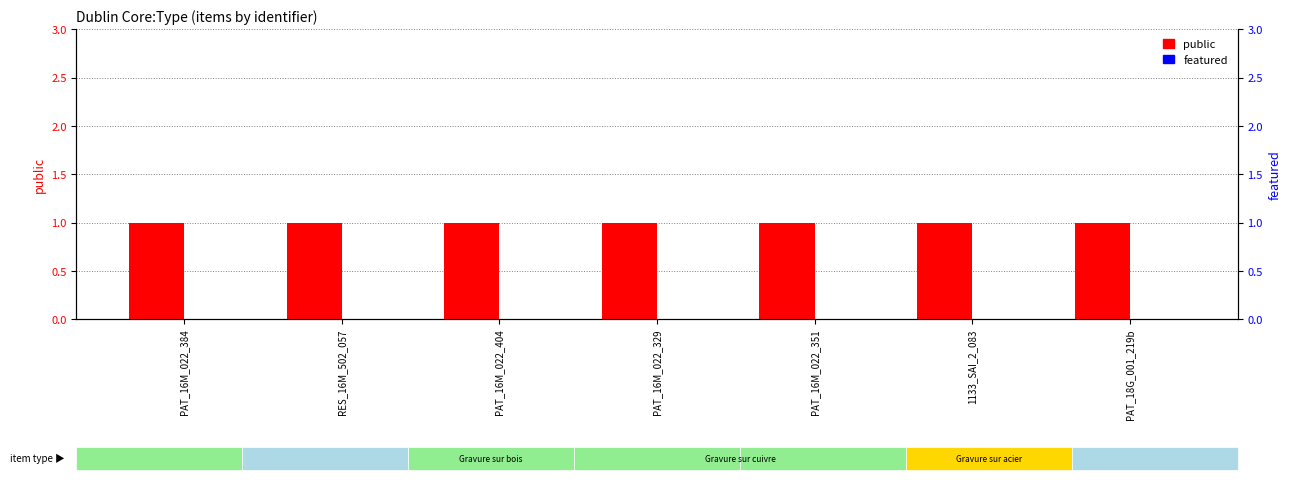

Rank the series by their average value, from highest to lowest.

public, featured